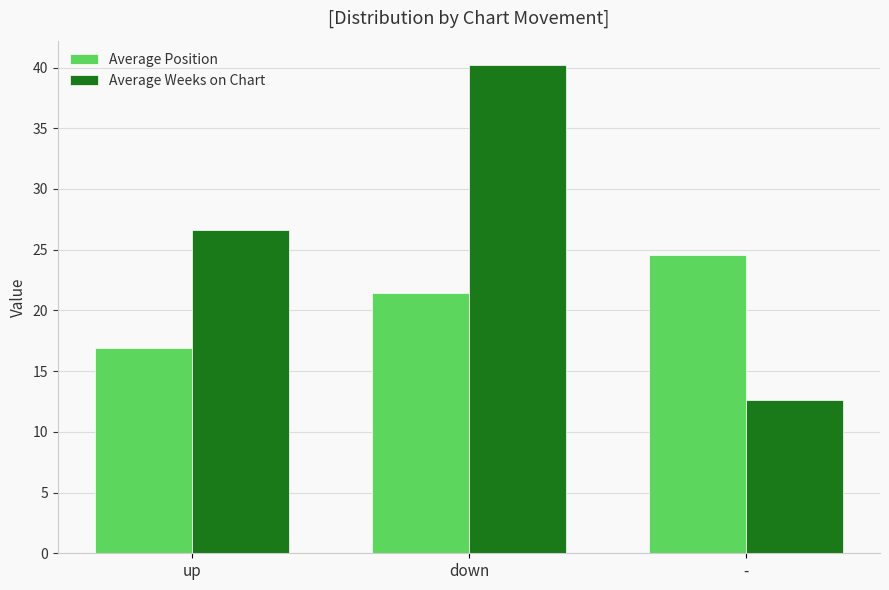

Rank the categories by Average Position value from highest to lowest.

-, down, up